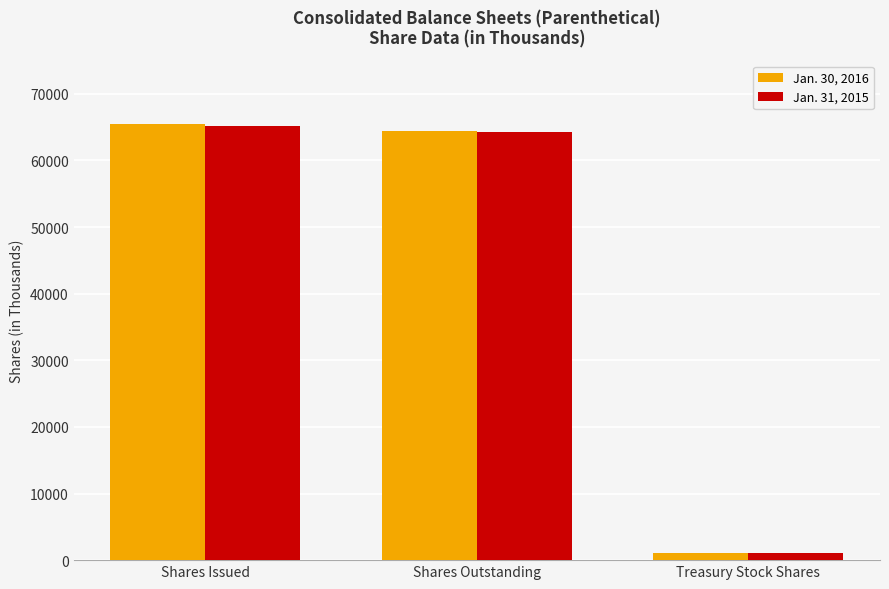

Count the number of data series in this chart.

2